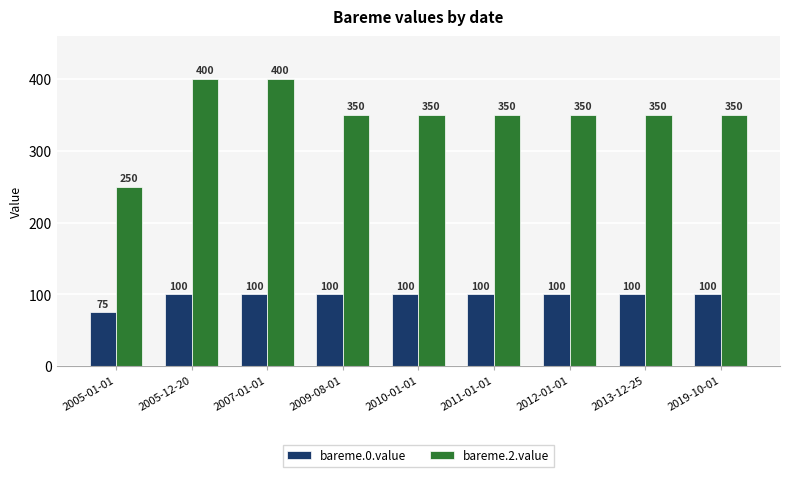

Which series has the largest total across all categories?

bareme.2.value